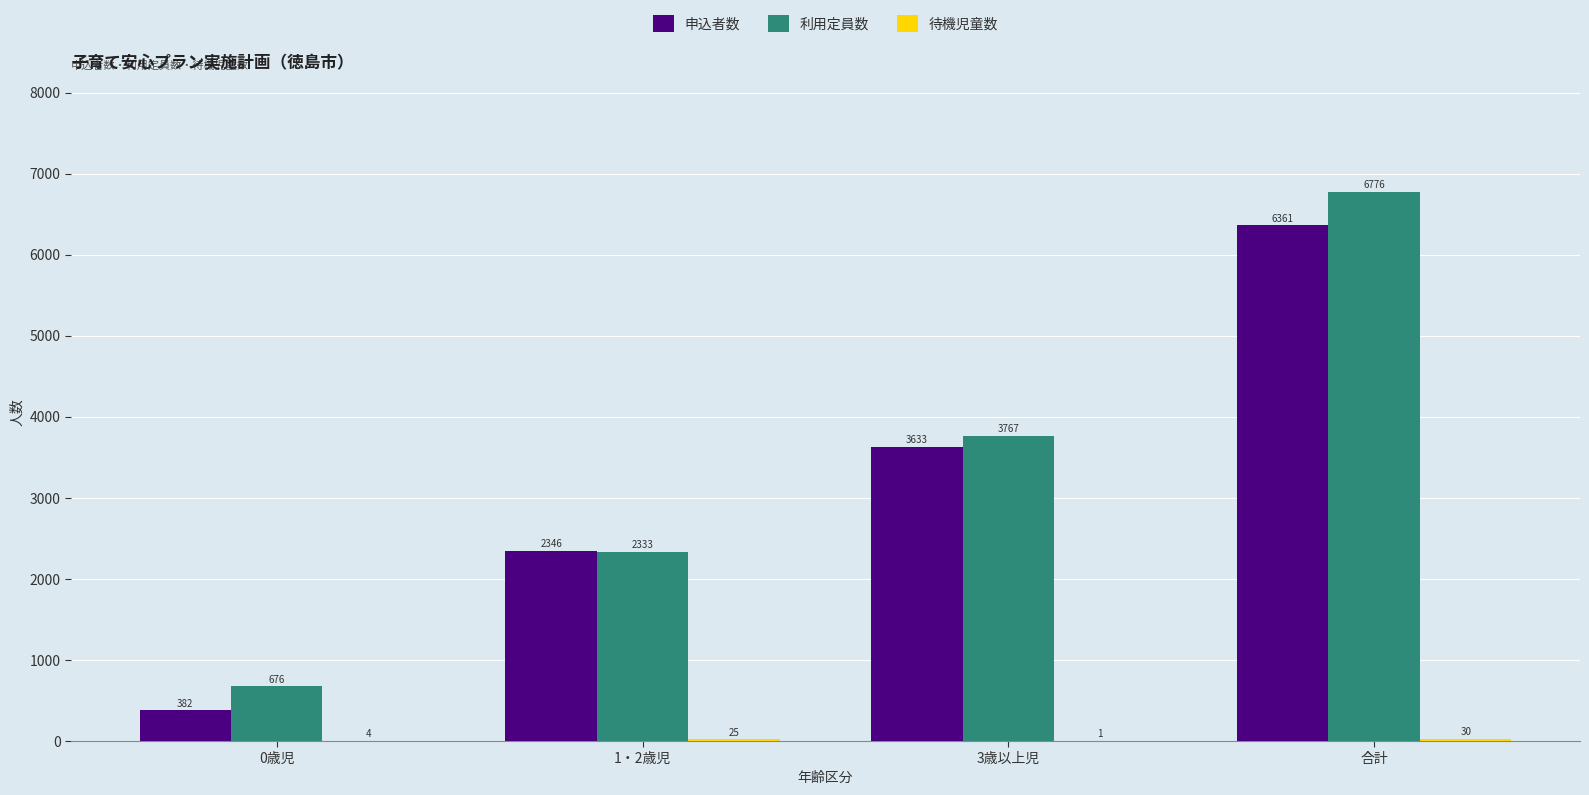

What is the average value of the 利用定員数 series?

3388